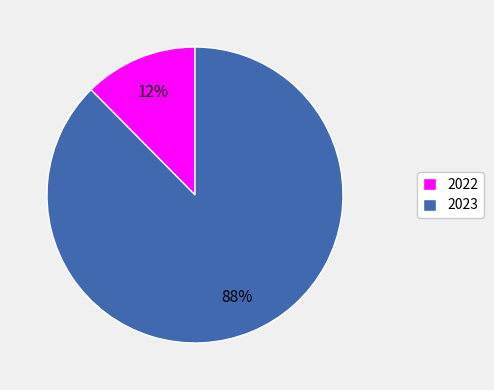

Which category has the biggest portion of the pie?

2023